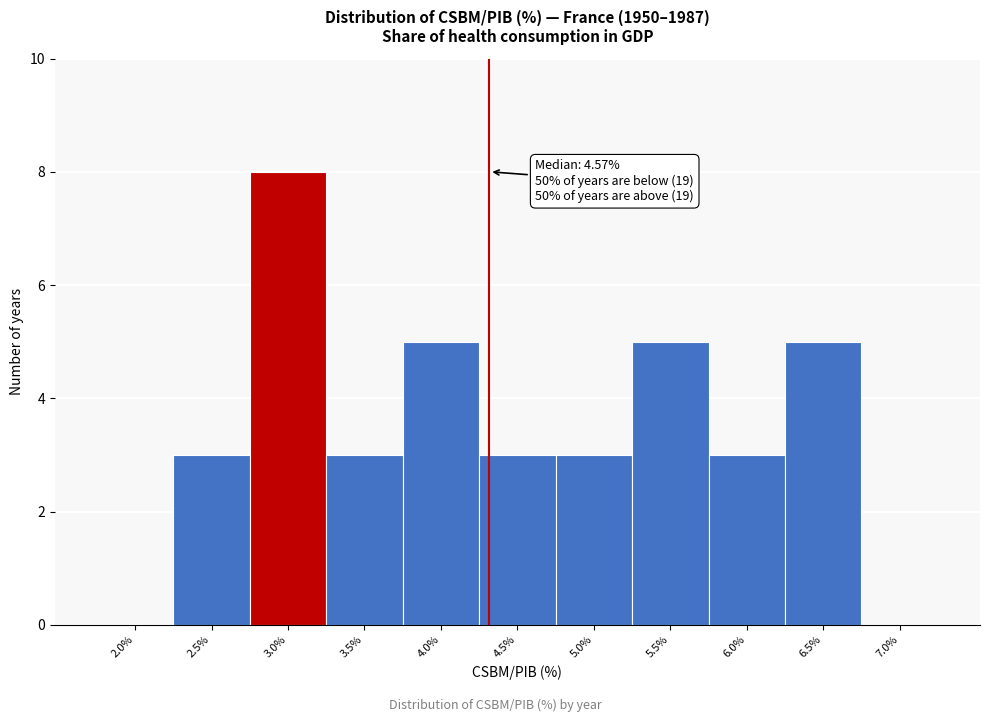

Reading right to left, list all the values displayed in this chart.

7.0%=0	6.5%=5	6.0%=3	5.5%=5	5.0%=3	4.5%=3	4.0%=5	3.5%=3	3.0%=8	2.5%=3	2.0%=0